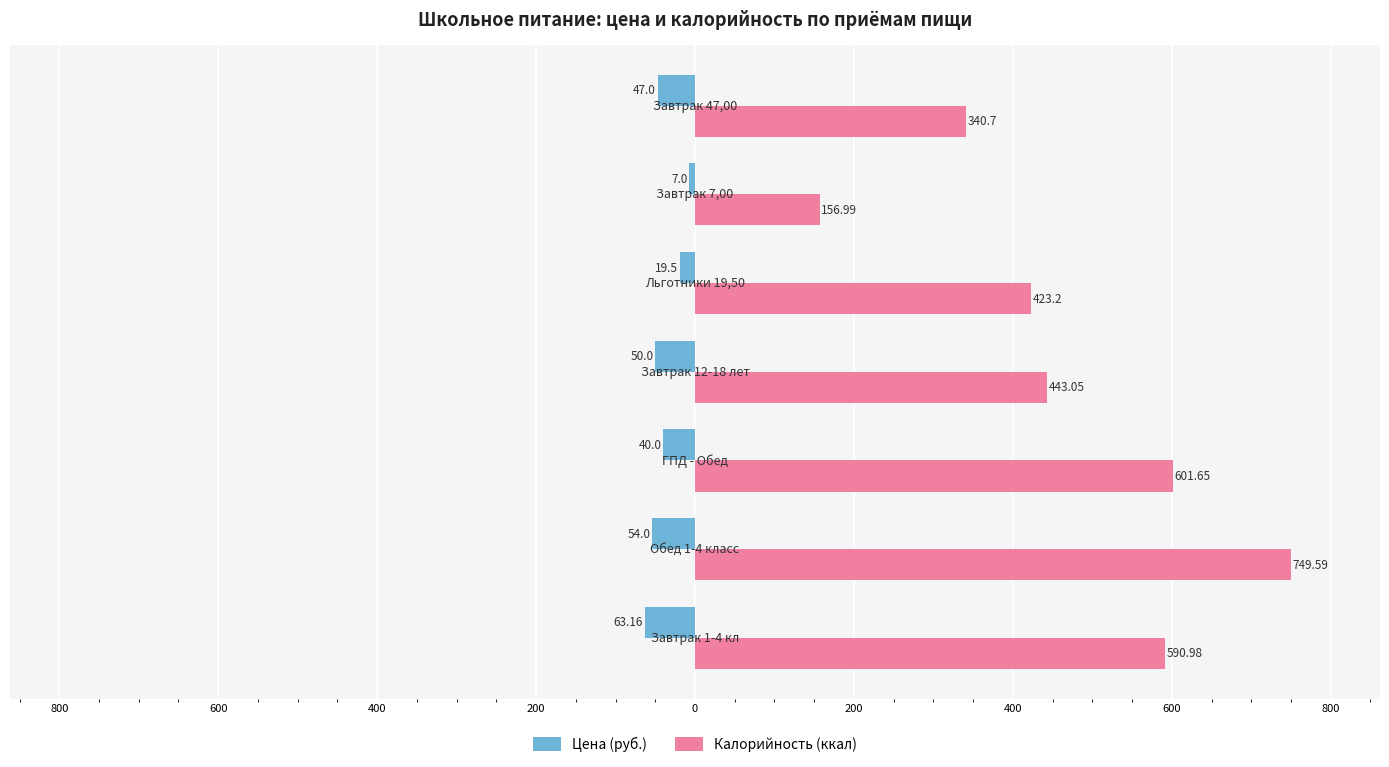

What are all the series names shown in the legend?

Цена (руб.), Калорийность (ккал)